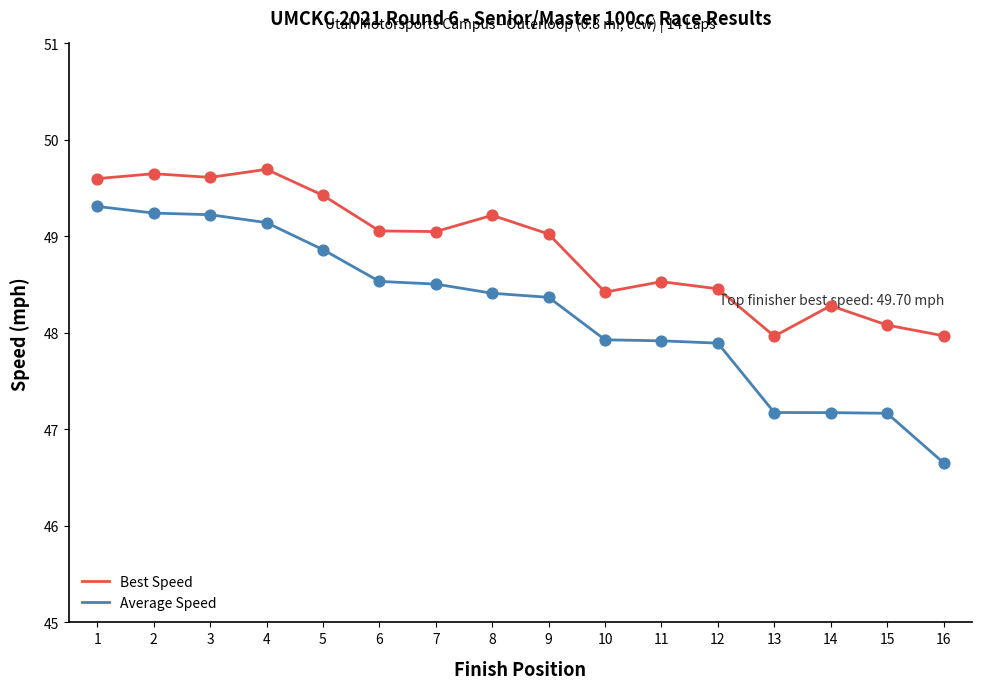

What are all the series names shown in the legend?

Best Speed, Average Speed